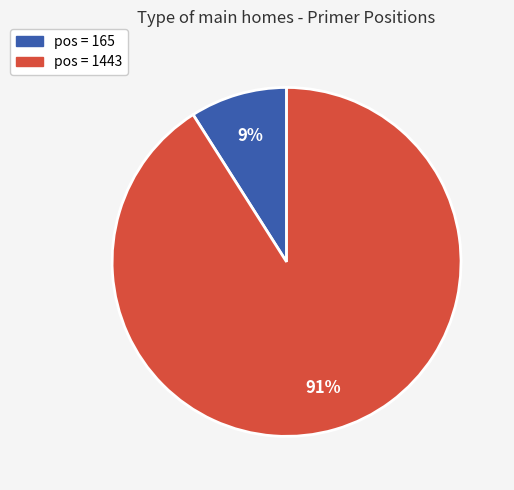

To the nearest percent, what is the average slice percentage?

50%